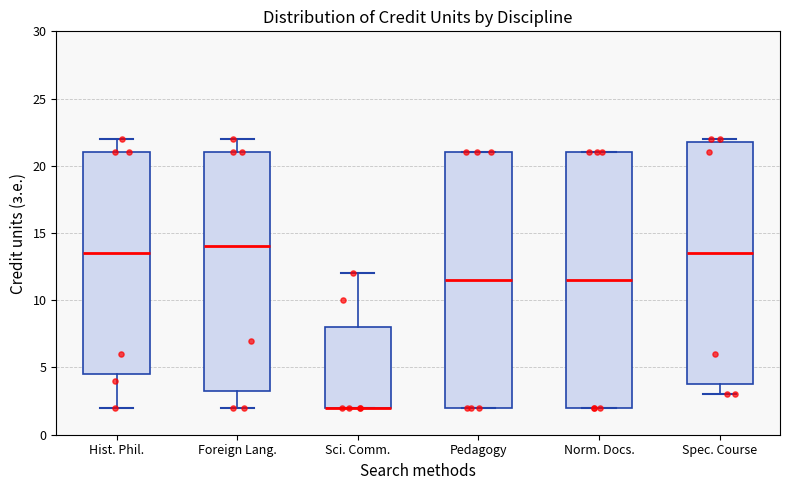

Reading left to right, read every box against the y-axis: the position of its median line, the range the box covers, and the ends of its whiskers. The values are not printed on the chart, so give them approximately, as read against the axis.

Hist. Phil.: median 13.5, box 4.5 to 21.0, whiskers 2.0 to 22.0
Foreign Lang.: median 14.0, box 3.5 to 21.0, whiskers 2.0 to 22.0
Sci. Comm.: median 2.0 (drawn on the box's lower edge), box 2.0 to 8.0, whiskers 2.0 to 12.0
Pedagogy: median 11.5, box 2.0 to 21.0, whiskers 2.0 to 21.0
Norm. Docs.: median 11.5, box 2.0 to 21.0, whiskers 2.0 to 21.0
Spec. Course: median 13.5, box 4.0 to 22.0, whiskers 3.0 to 22.0 (just above the box's upper edge)